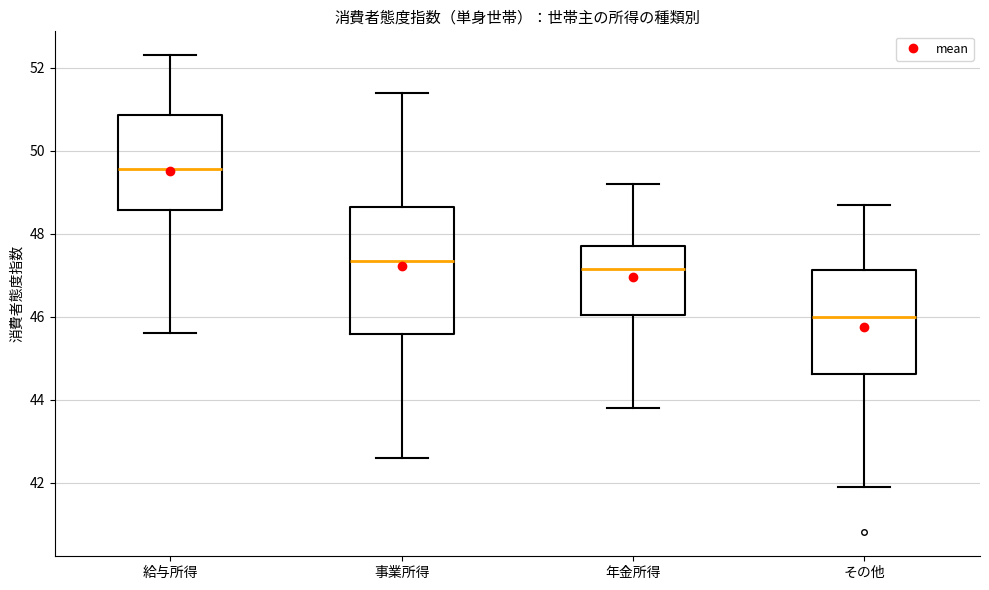

Reading left to right, transcribe this box plot: for each box, give where its median line is, the range the box spans, and where its two whiskers end, as read against the y-axis. The values are not printed on the chart, so give them approximately, as read against the axis.

給与所得: median 49.6, box 48.6 to 50.8, whiskers 45.6 to 52.4
事業所得: median 47.4, box 45.6 to 48.6, whiskers 42.6 to 51.4
年金所得: median 47.2, box 46.0 to 47.8, whiskers 43.8 to 49.2
その他: median 46.0, box 44.6 to 47.2, whiskers 42.0 to 48.8